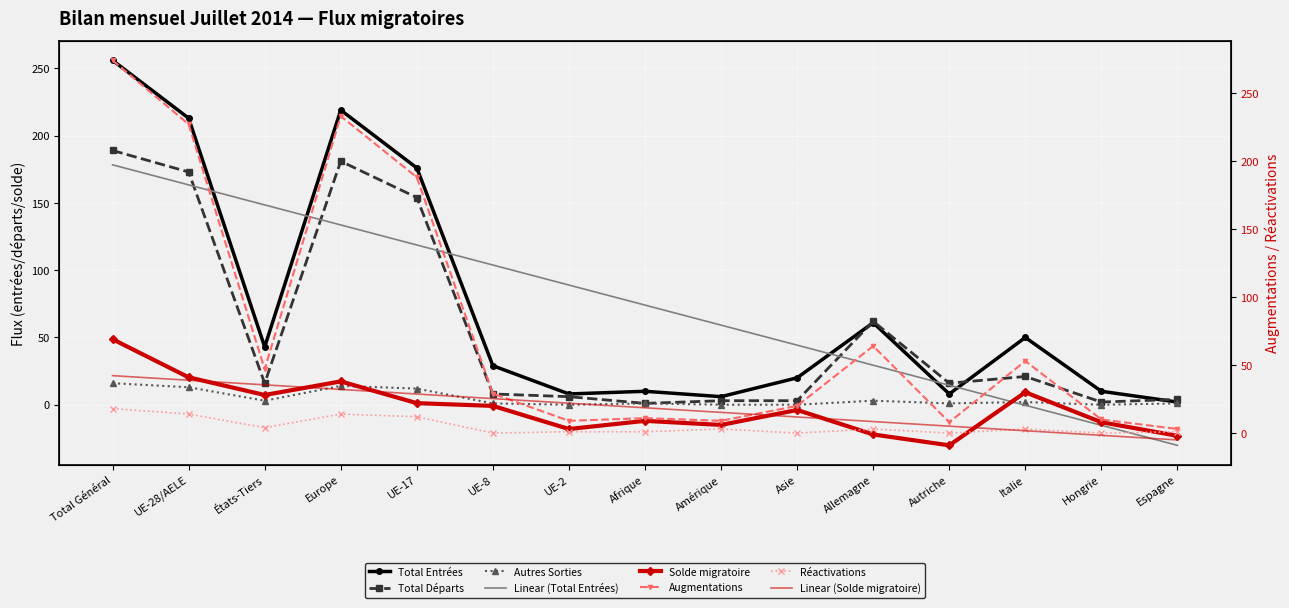

At which category does Autres Sorties reach its first local peak?

Europe